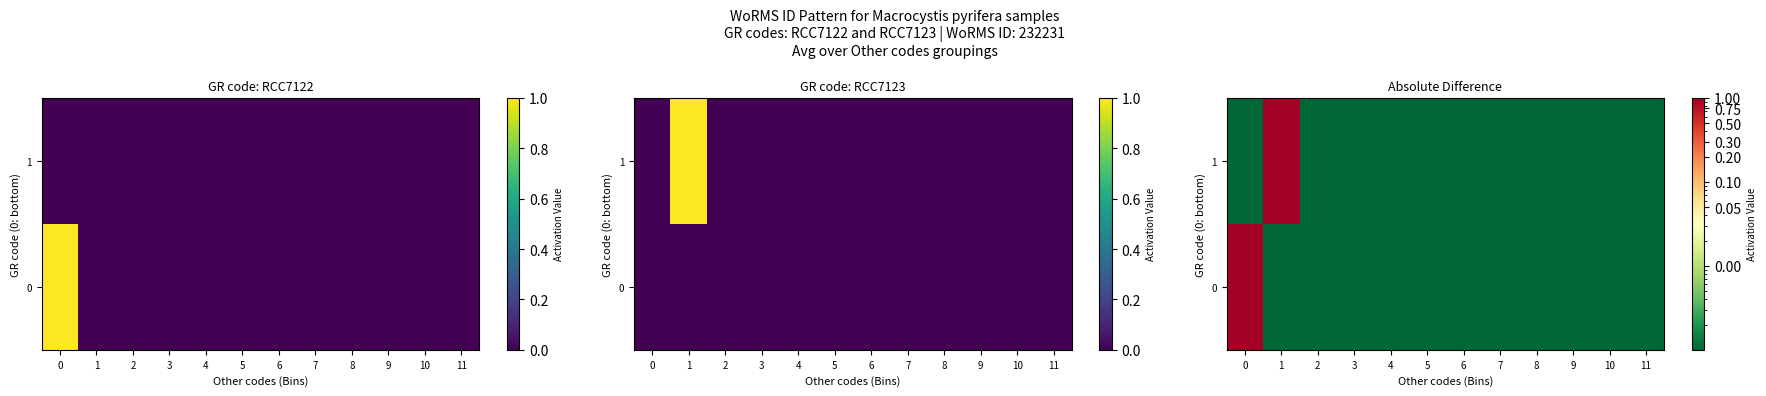

List the labels in order of 1 value, smallest first.

0, 2, 3, 4, 5, 6, 7, 8, 9, 10, 11, 1